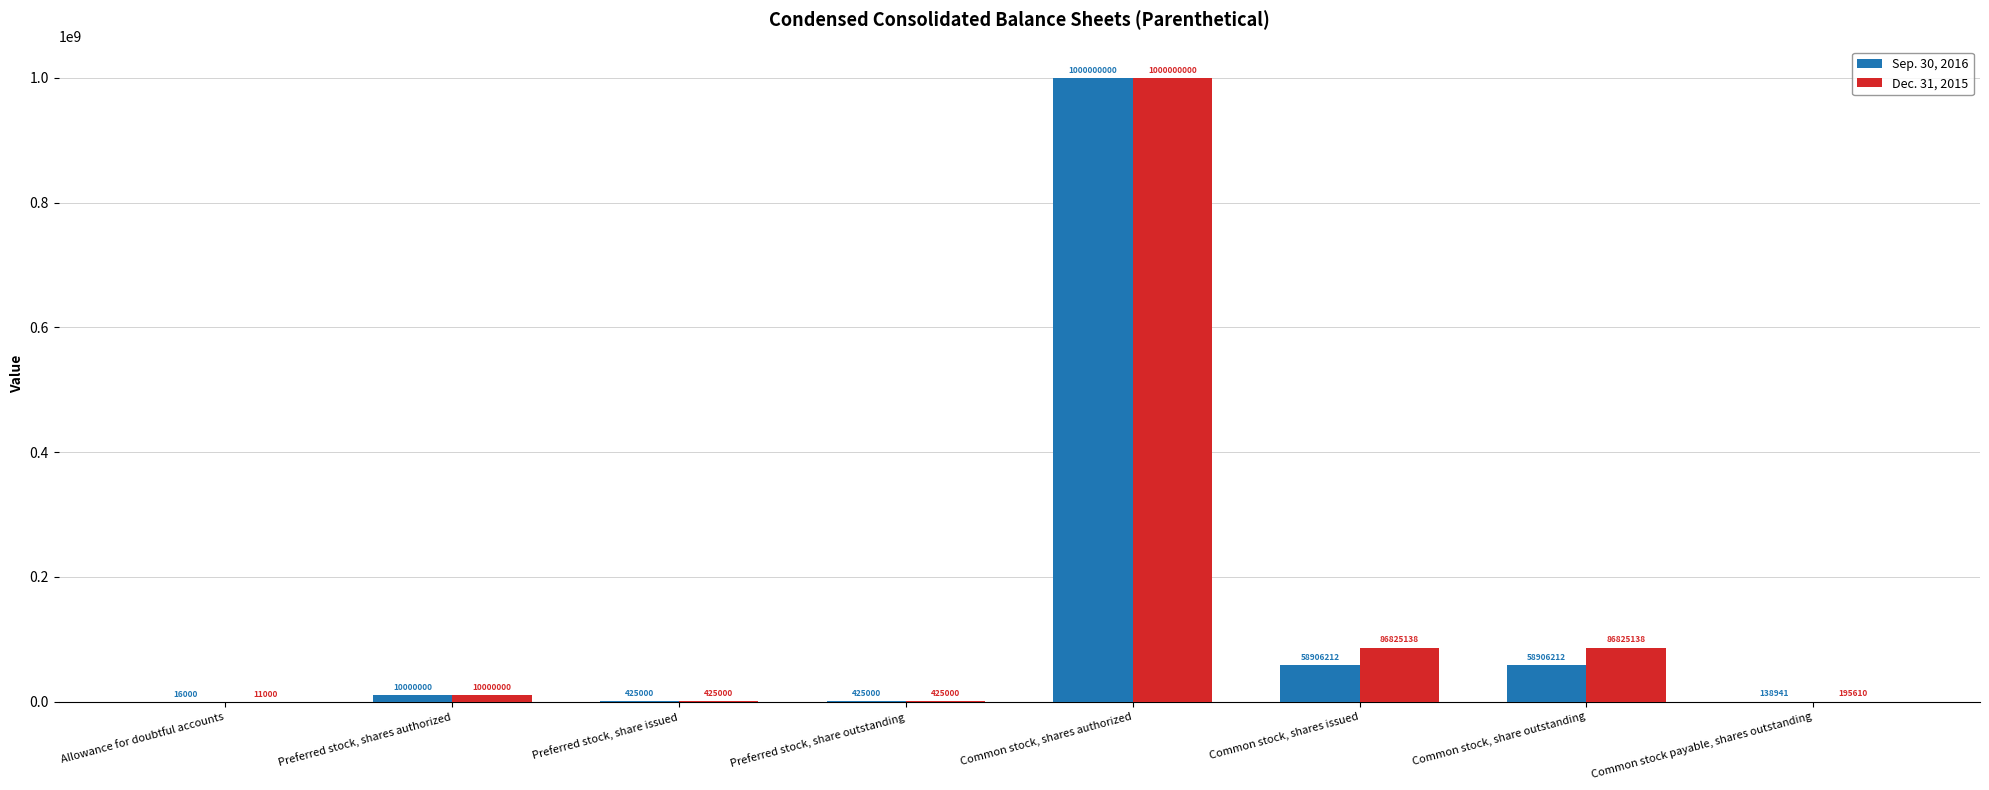

True or false: Sep. 30, 2016 has a value of 58906212 at Common stock, share outstanding.

True